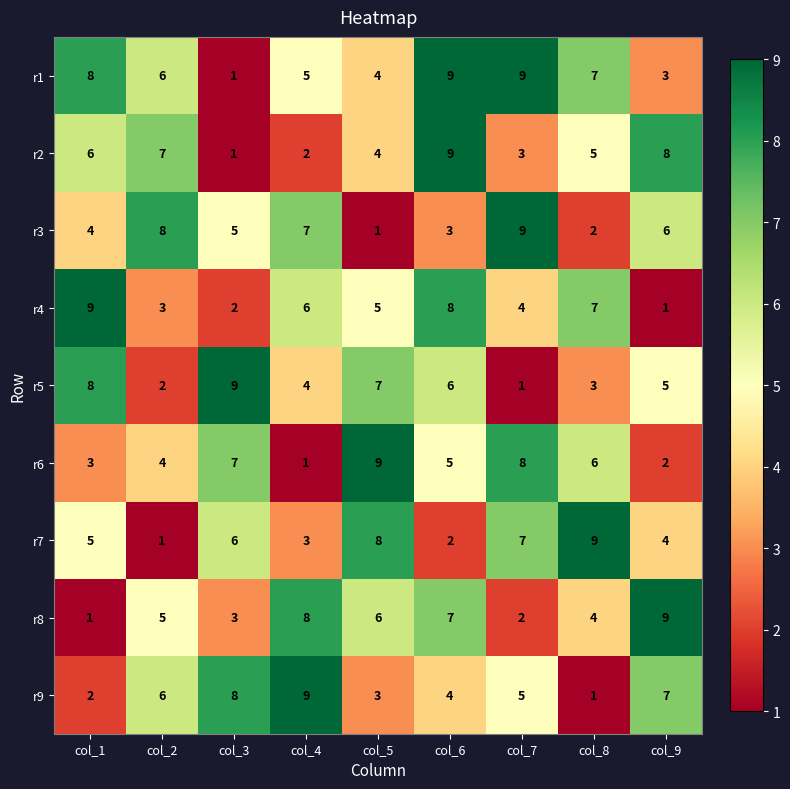

How many r9 values are between 3 and 7?

5